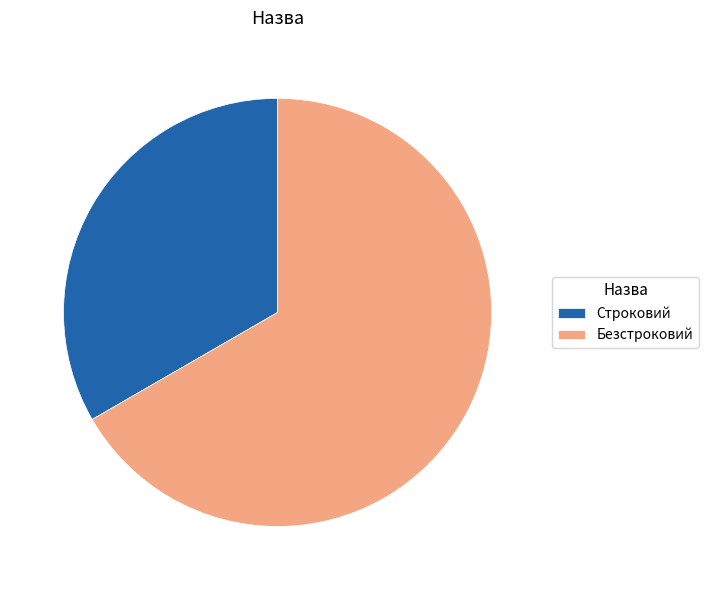

What is the ratio of the value at Безстроковий to the value at Строковий?

2.0